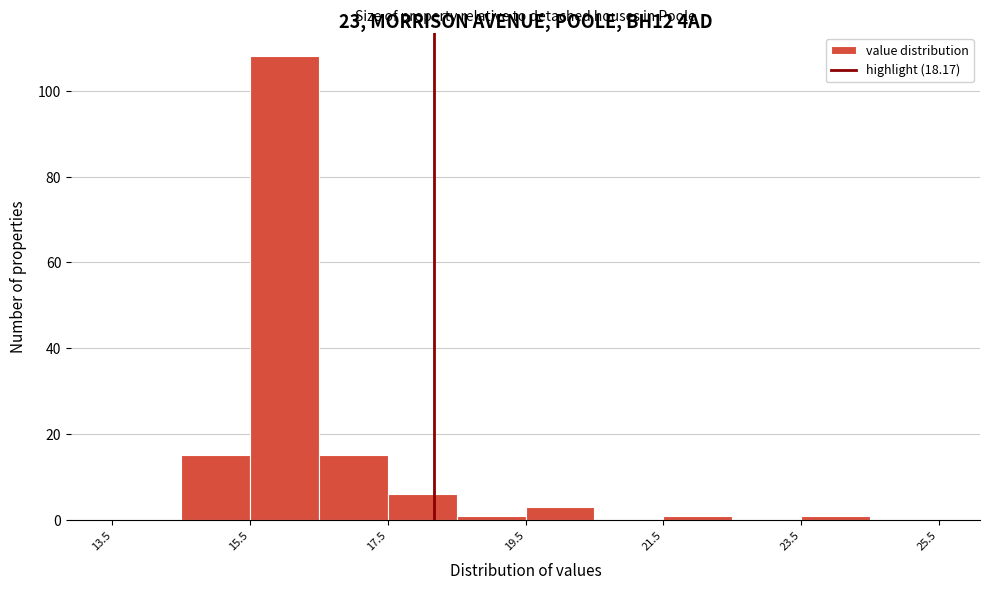

What is the height of the bar covering 15.5 to 16.5 on the x-axis? Neither the bar edges nor the heights are printed on the chart, so give them approximately, as read against the axes.

108